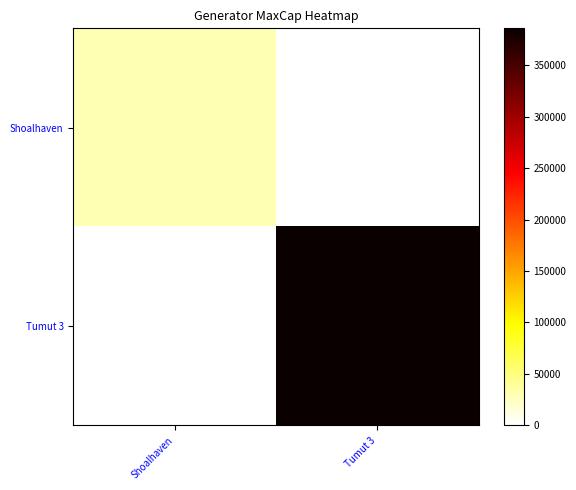

Reading right to left, what are all the values shown in this chart?

Shoalhaven: Tumut 3=0	Shoalhaven=29850
Tumut 3: Tumut 3=386100	Shoalhaven=0